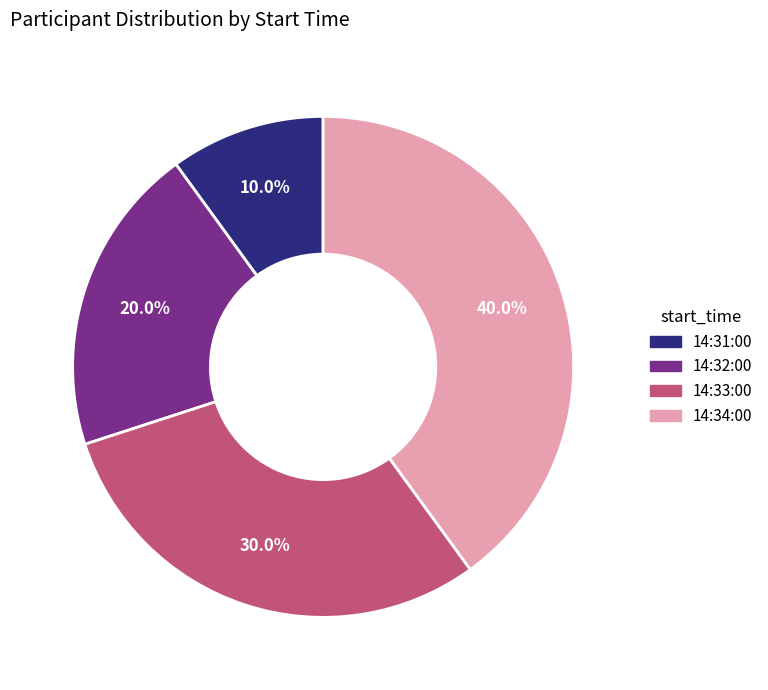

Is there any slice that represents more than half of the pie?

No